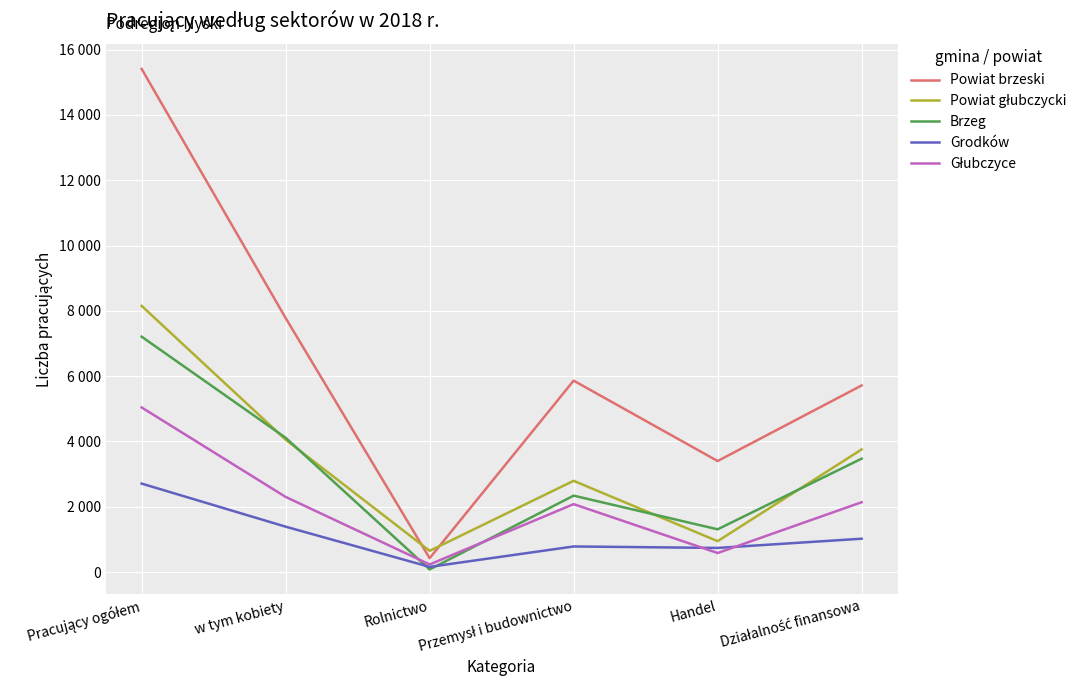

What is the label of the 5th point from the left?

Handel